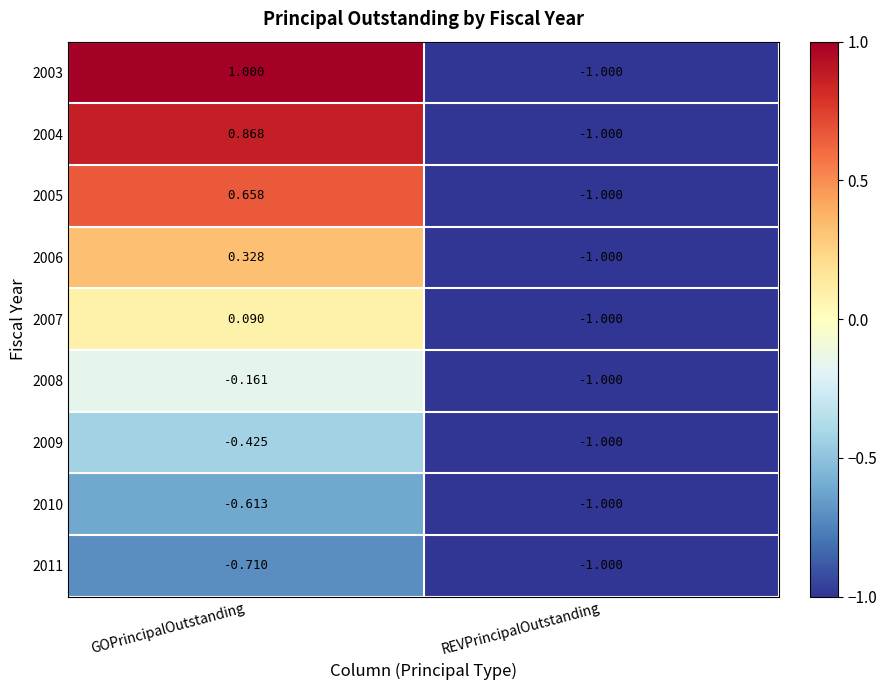

What is the minimum value shown in the chart?

-1.0